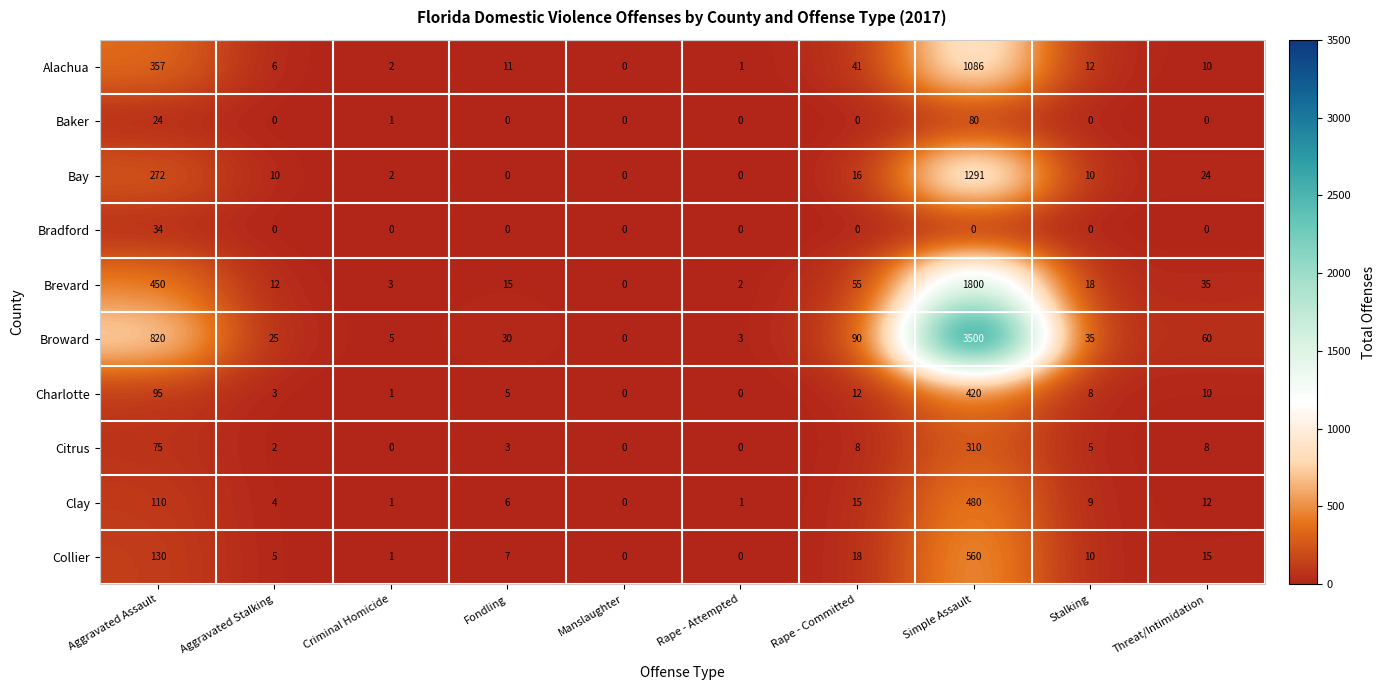

Rank the categories by Alachua value from highest to lowest.

Simple Assault, Aggravated Assault, Rape - Committed, Stalking, Fondling, Threat/Intimidation, Aggravated Stalking, Criminal Homicide, Rape - Attempted, Manslaughter